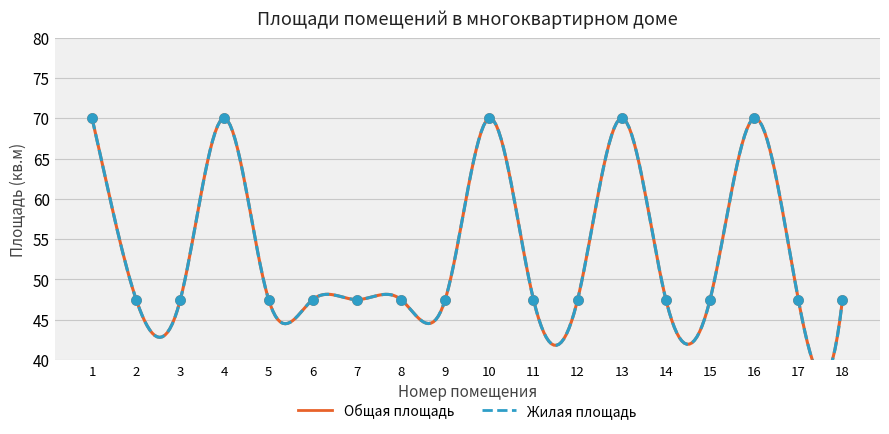

What is the total value across all series at 17?

95.0